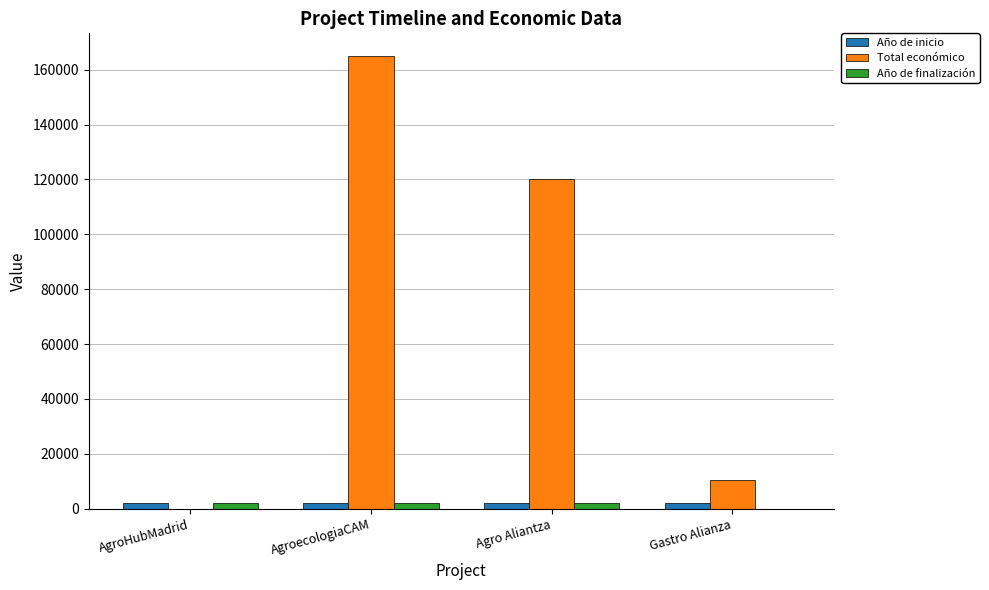

What are all the series names shown in the legend?

Año de inicio, Total económico, Año de finalización